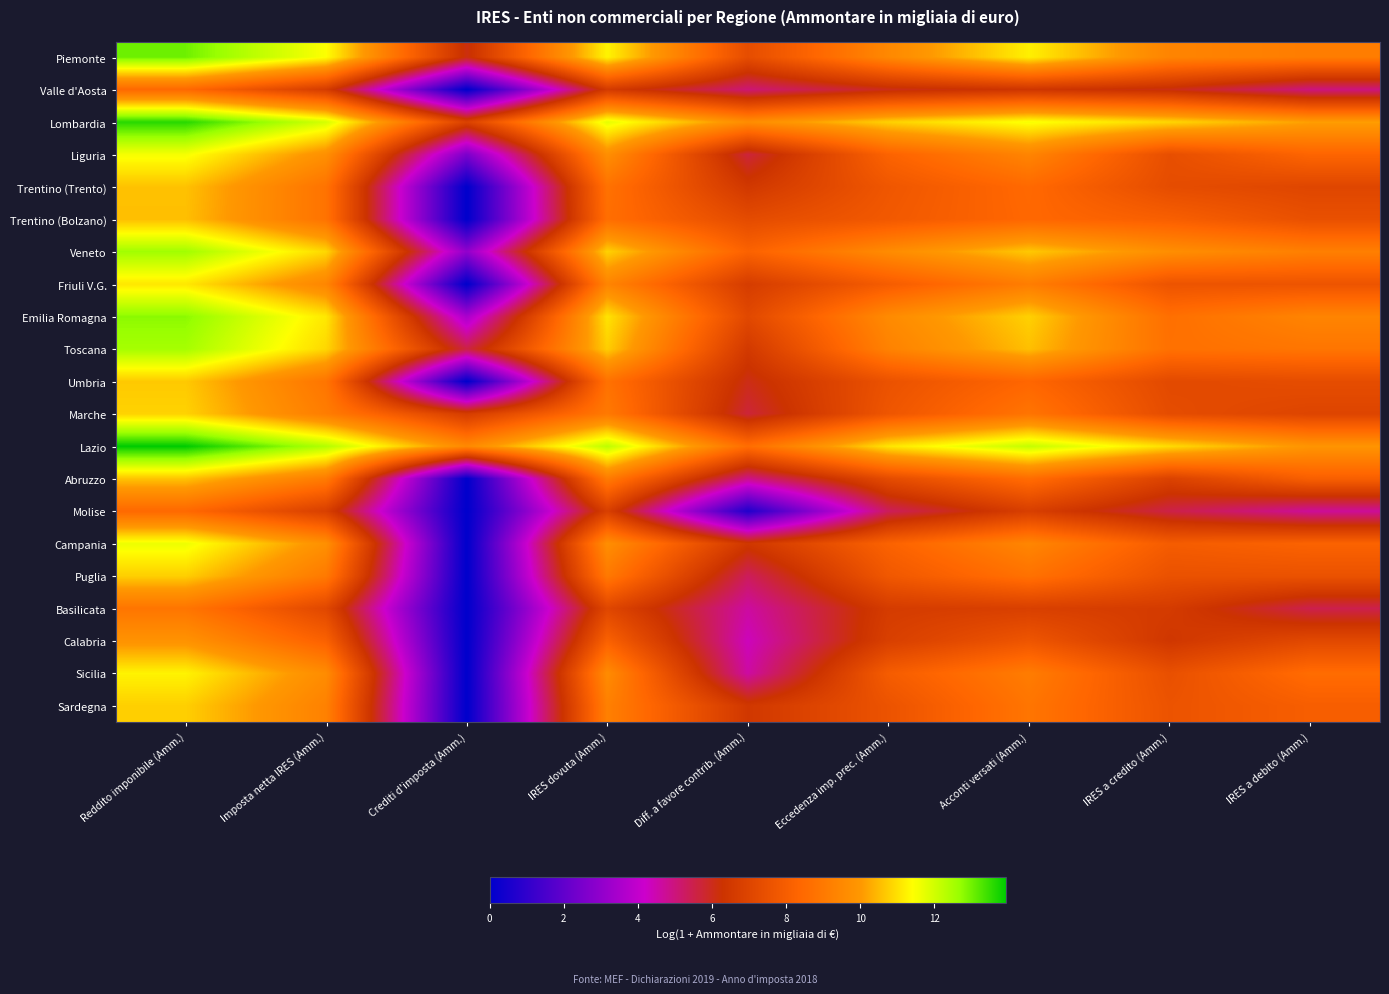

Reading left to right, what are all the values shown in this chart?

Piemonte: Reddito imponibile (Amm.)=13.0	Imposta netta IRES (Amm.)=11.4	Crediti d'imposta (Amm.)=6.1	IRES dovuta (Amm.)=11.3	Diff. a favore contrib. (Amm.)=7.4	Eccedenza imp. prec. (Amm.)=9.5	Acconti versati (Amm.)=11.2	IRES a credito (Amm.)=9.4	IRES a debito (Amm.)=9.1
Valle d'Aosta: Reddito imponibile (Amm.)=8.5	Imposta netta IRES (Amm.)=6.6	Crediti d'imposta (Amm.)=0.0	IRES dovuta (Amm.)=6.6	Diff. a favore contrib. (Amm.)=5.1	Eccedenza imp. prec. (Amm.)=6.0	Acconti versati (Amm.)=6.4	IRES a credito (Amm.)=6.1	IRES a debito (Amm.)=5.0
Lombardia: Reddito imponibile (Amm.)=13.6	Imposta netta IRES (Amm.)=11.9	Crediti d'imposta (Amm.)=6.9	IRES dovuta (Amm.)=11.7	Diff. a favore contrib. (Amm.)=9.7	Eccedenza imp. prec. (Amm.)=10.8	Acconti versati (Amm.)=11.5	IRES a credito (Amm.)=10.9	IRES a debito (Amm.)=10.1
Liguria: Reddito imponibile (Amm.)=11.5	Imposta netta IRES (Amm.)=9.7	Crediti d'imposta (Amm.)=2.6	IRES dovuta (Amm.)=9.7	Diff. a favore contrib. (Amm.)=5.7	Eccedenza imp. prec. (Amm.)=8.3	Acconti versati (Amm.)=9.4	IRES a credito (Amm.)=7.4	IRES a debito (Amm.)=8.3
Trentino (Trento): Reddito imponibile (Amm.)=10.6	Imposta netta IRES (Amm.)=8.8	Crediti d'imposta (Amm.)=0.0	IRES dovuta (Amm.)=8.8	Diff. a favore contrib. (Amm.)=6.5	Eccedenza imp. prec. (Amm.)=7.7	Acconti versati (Amm.)=8.5	IRES a credito (Amm.)=7.3	IRES a debito (Amm.)=7.1
Trentino (Bolzano): Reddito imponibile (Amm.)=10.5	Imposta netta IRES (Amm.)=8.8	Crediti d'imposta (Amm.)=0.0	IRES dovuta (Amm.)=8.6	Diff. a favore contrib. (Amm.)=7.3	Eccedenza imp. prec. (Amm.)=7.8	Acconti versati (Amm.)=8.4	IRES a credito (Amm.)=8.1	IRES a debito (Amm.)=7.5
Veneto: Reddito imponibile (Amm.)=12.6	Imposta netta IRES (Amm.)=10.9	Crediti d'imposta (Amm.)=3.0	IRES dovuta (Amm.)=10.8	Diff. a favore contrib. (Amm.)=8.2	Eccedenza imp. prec. (Amm.)=9.6	Acconti versati (Amm.)=10.7	IRES a credito (Amm.)=9.7	IRES a debito (Amm.)=9.2
Friuli V.G.: Reddito imponibile (Amm.)=11.1	Imposta netta IRES (Amm.)=9.4	Crediti d'imposta (Amm.)=0.0	IRES dovuta (Amm.)=9.4	Diff. a favore contrib. (Amm.)=6.7	Eccedenza imp. prec. (Amm.)=8.0	Acconti versati (Amm.)=9.1	IRES a credito (Amm.)=7.6	IRES a debito (Amm.)=7.7
Emilia Romagna: Reddito imponibile (Amm.)=12.8	Imposta netta IRES (Amm.)=11.1	Crediti d'imposta (Amm.)=3.5	IRES dovuta (Amm.)=11.0	Diff. a favore contrib. (Amm.)=7.2	Eccedenza imp. prec. (Amm.)=9.6	Acconti versati (Amm.)=10.8	IRES a credito (Amm.)=8.7	IRES a debito (Amm.)=9.4
Toscana: Reddito imponibile (Amm.)=12.5	Imposta netta IRES (Amm.)=10.9	Crediti d'imposta (Amm.)=5.6	IRES dovuta (Amm.)=10.8	Diff. a favore contrib. (Amm.)=6.5	Eccedenza imp. prec. (Amm.)=9.3	Acconti versati (Amm.)=10.6	IRES a credito (Amm.)=8.7	IRES a debito (Amm.)=8.9
Umbria: Reddito imponibile (Amm.)=10.7	Imposta netta IRES (Amm.)=8.9	Crediti d'imposta (Amm.)=0.0	IRES dovuta (Amm.)=8.8	Diff. a favore contrib. (Amm.)=6.0	Eccedenza imp. prec. (Amm.)=7.6	Acconti versati (Amm.)=8.4	IRES a credito (Amm.)=7.2	IRES a debito (Amm.)=7.3
Marche: Reddito imponibile (Amm.)=10.8	Imposta netta IRES (Amm.)=9.1	Crediti d'imposta (Amm.)=6.7	IRES dovuta (Amm.)=9.0	Diff. a favore contrib. (Amm.)=5.7	Eccedenza imp. prec. (Amm.)=7.7	Acconti versati (Amm.)=8.8	IRES a credito (Amm.)=7.3	IRES a debito (Amm.)=7.0
Lazio: Reddito imponibile (Amm.)=13.9	Imposta netta IRES (Amm.)=12.4	Crediti d'imposta (Amm.)=9.5	IRES dovuta (Amm.)=12.2	Diff. a favore contrib. (Amm.)=8.6	Eccedenza imp. prec. (Amm.)=11.1	Acconti versati (Amm.)=12.2	IRES a credito (Amm.)=10.9	IRES a debito (Amm.)=9.9
Abruzzo: Reddito imponibile (Amm.)=10.6	Imposta netta IRES (Amm.)=9.1	Crediti d'imposta (Amm.)=0.0	IRES dovuta (Amm.)=9.1	Diff. a favore contrib. (Amm.)=4.9	Eccedenza imp. prec. (Amm.)=7.3	Acconti versati (Amm.)=8.6	IRES a credito (Amm.)=6.9	IRES a debito (Amm.)=8.1
Molise: Reddito imponibile (Amm.)=8.5	Imposta netta IRES (Amm.)=6.8	Crediti d'imposta (Amm.)=0.0	IRES dovuta (Amm.)=6.8	Diff. a favore contrib. (Amm.)=0.7	Eccedenza imp. prec. (Amm.)=5.3	Acconti versati (Amm.)=6.8	IRES a credito (Amm.)=5.5	IRES a debito (Amm.)=4.7
Campania: Reddito imponibile (Amm.)=11.6	Imposta netta IRES (Amm.)=9.7	Crediti d'imposta (Amm.)=0.0	IRES dovuta (Amm.)=9.7	Diff. a favore contrib. (Amm.)=6.4	Eccedenza imp. prec. (Amm.)=8.2	Acconti versati (Amm.)=9.4	IRES a credito (Amm.)=8.0	IRES a debito (Amm.)=8.2
Puglia: Reddito imponibile (Amm.)=10.8	Imposta netta IRES (Amm.)=9.0	Crediti d'imposta (Amm.)=0.0	IRES dovuta (Amm.)=9.0	Diff. a favore contrib. (Amm.)=5.3	Eccedenza imp. prec. (Amm.)=7.8	Acconti versati (Amm.)=8.8	IRES a credito (Amm.)=7.5	IRES a debito (Amm.)=7.6
Basilicata: Reddito imponibile (Amm.)=8.9	Imposta netta IRES (Amm.)=7.1	Crediti d'imposta (Amm.)=0.0	IRES dovuta (Amm.)=7.1	Diff. a favore contrib. (Amm.)=4.6	Eccedenza imp. prec. (Amm.)=6.6	Acconti versati (Amm.)=6.8	IRES a credito (Amm.)=6.6	IRES a debito (Amm.)=5.5
Calabria: Reddito imponibile (Amm.)=9.8	Imposta netta IRES (Amm.)=8.2	Crediti d'imposta (Amm.)=0.0	IRES dovuta (Amm.)=8.2	Diff. a favore contrib. (Amm.)=4.4	Eccedenza imp. prec. (Amm.)=6.8	Acconti versati (Amm.)=7.7	IRES a credito (Amm.)=6.4	IRES a debito (Amm.)=7.2
Sicilia: Reddito imponibile (Amm.)=11.3	Imposta netta IRES (Amm.)=9.6	Crediti d'imposta (Amm.)=0.0	IRES dovuta (Amm.)=9.6	Diff. a favore contrib. (Amm.)=4.6	Eccedenza imp. prec. (Amm.)=8.0	Acconti versati (Amm.)=9.1	IRES a credito (Amm.)=7.5	IRES a debito (Amm.)=8.6
Sardegna: Reddito imponibile (Amm.)=10.8	Imposta netta IRES (Amm.)=9.3	Crediti d'imposta (Amm.)=0.0	IRES dovuta (Amm.)=9.2	Diff. a favore contrib. (Amm.)=6.5	Eccedenza imp. prec. (Amm.)=7.6	Acconti versati (Amm.)=8.9	IRES a credito (Amm.)=7.6	IRES a debito (Amm.)=8.1